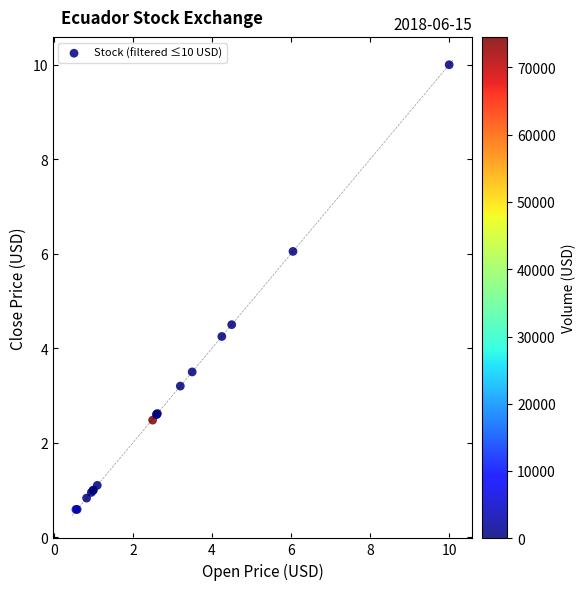

What Y value in the scatter plot is closest to 5?

4.5